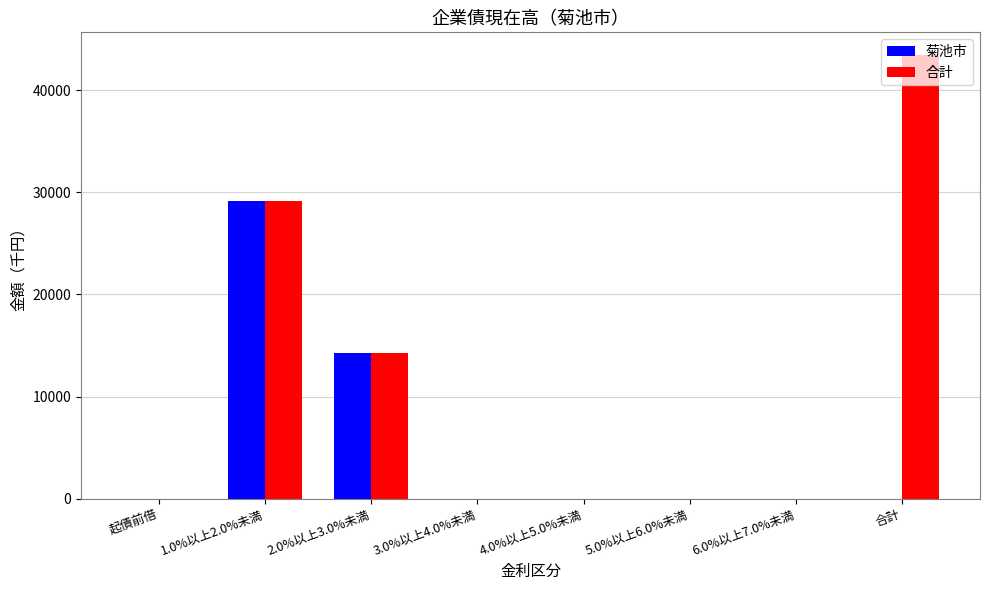

What is the sum of all 合計 values?

86954